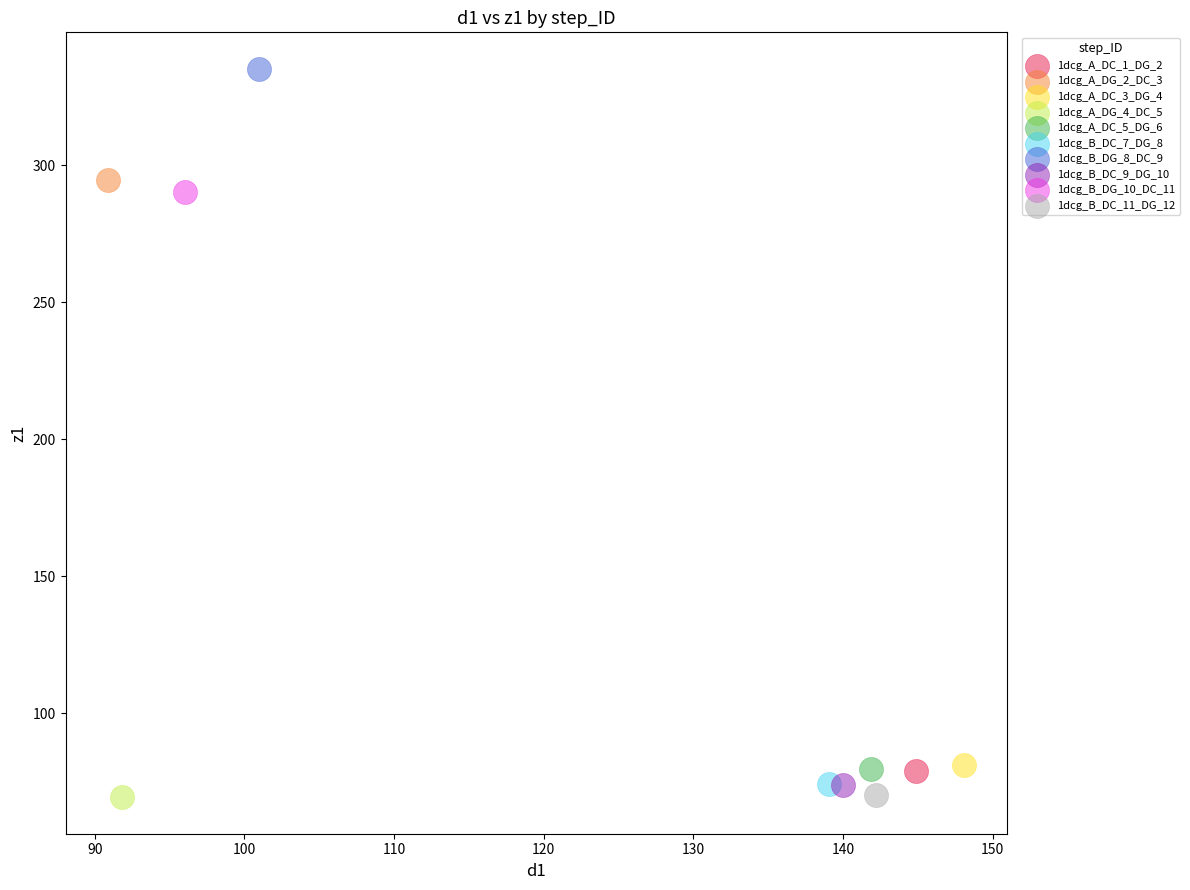

What are all the series names shown in the legend?

1dcg_A_DC_1_DG_2, 1dcg_A_DG_2_DC_3, 1dcg_A_DC_3_DG_4, 1dcg_A_DG_4_DC_5, 1dcg_A_DC_5_DG_6, 1dcg_B_DC_7_DG_8, 1dcg_B_DG_8_DC_9, 1dcg_B_DC_9_DG_10, 1dcg_B_DG_10_DC_11, 1dcg_B_DC_11_DG_12